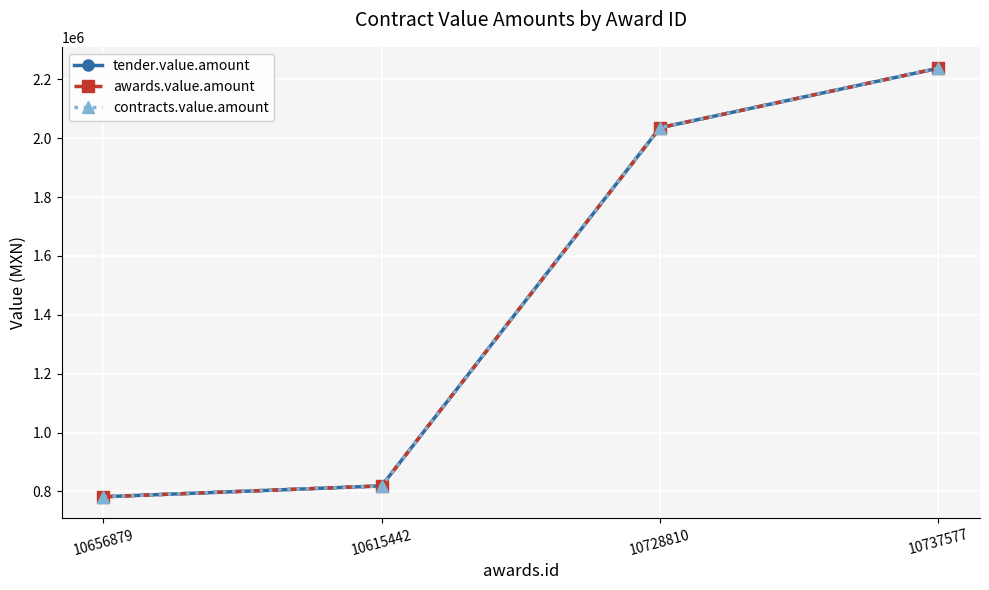

True or false: awards.value.amount and tender.value.amount intersect in this chart.

False